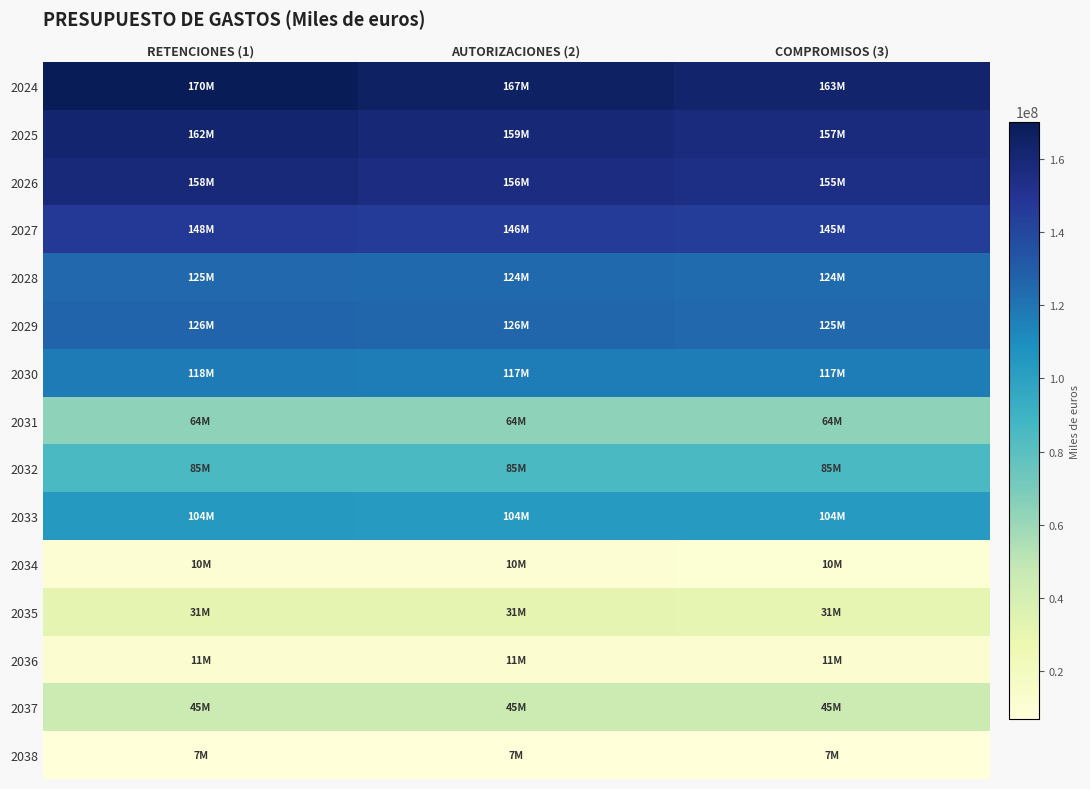

Count the number of categories in the chart.

3